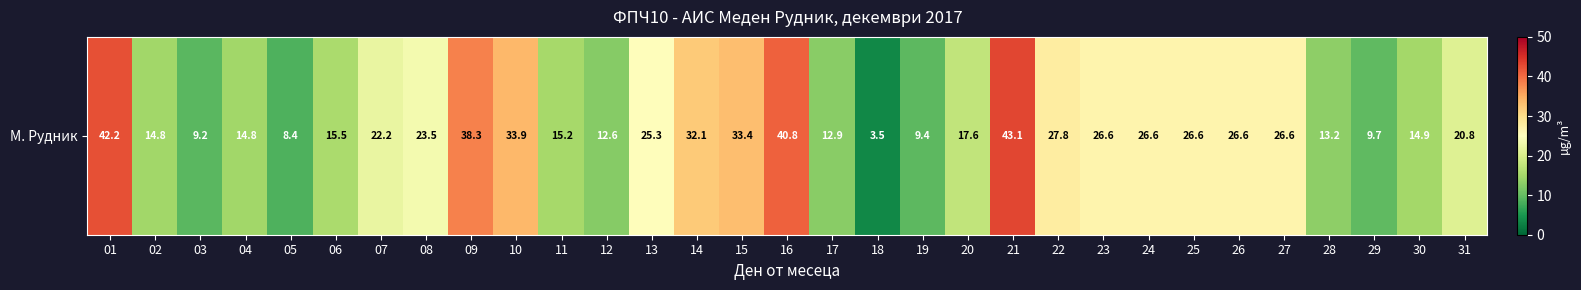

List the labels in order of value, smallest first.

18, 05, 03, 19, 29, 12, 17, 28, 04, 02, 30, 11, 06, 20, 31, 07, 08, 13, 23, 24, 25, 26, 27, 22, 14, 15, 10, 09, 16, 01, 21